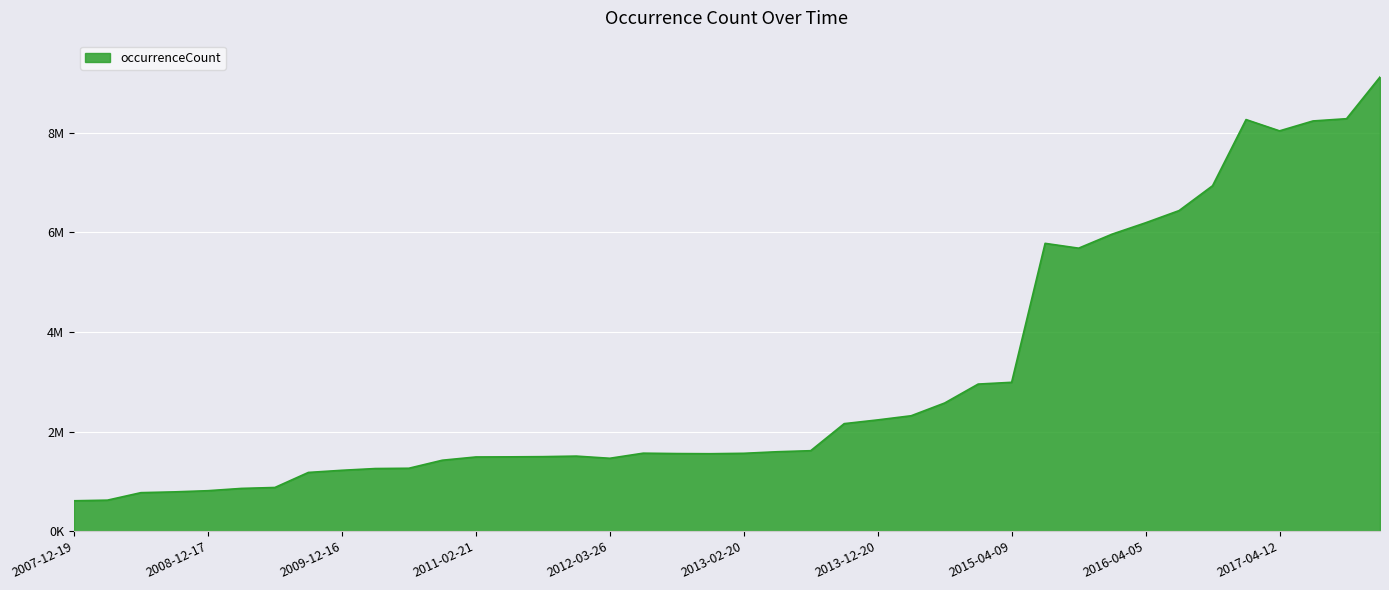

How many categories are shown in the chart?

40